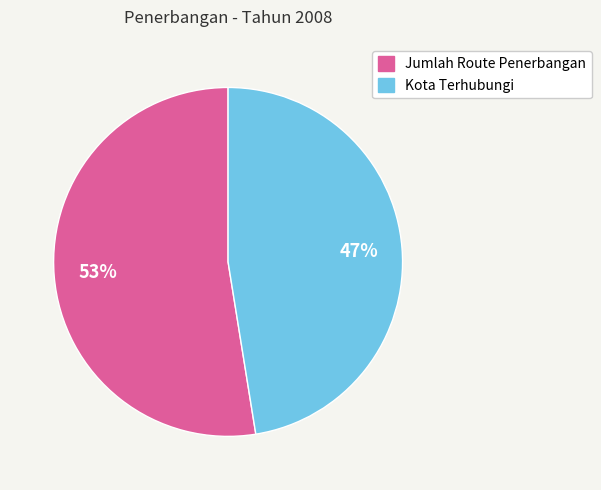

What is the ratio of the value at Kota Terhubungi to the value at Jumlah Route Penerbangan?

0.9